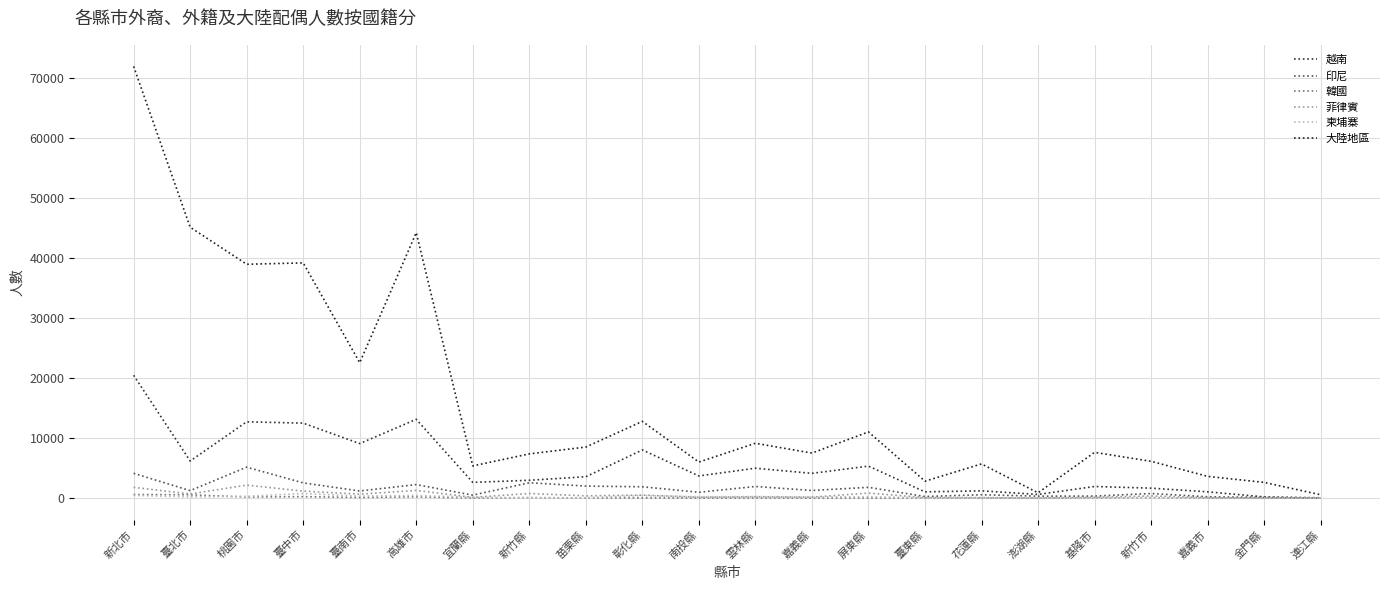

What is the sum of the 菲律賓 values at 新竹縣 and 宜蘭縣?

887